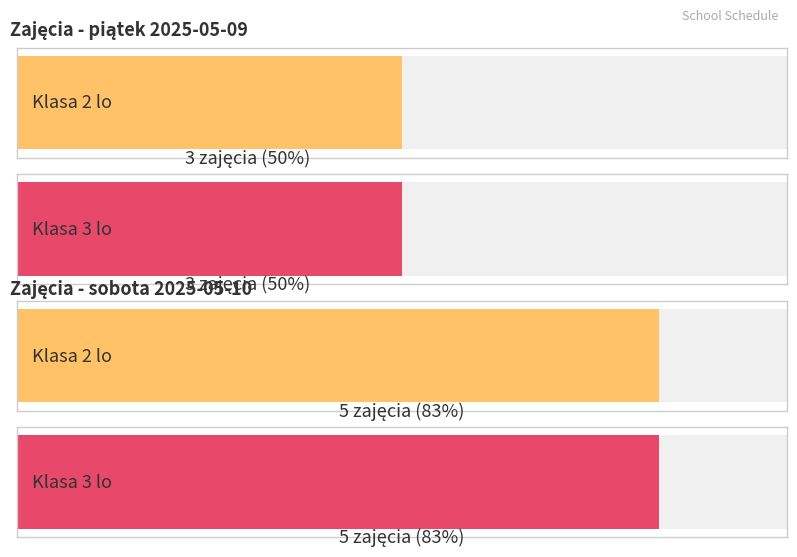

The Klasa 2 lo (sessions) series shows 7 at sobota (2025-05-10). True or false?

False